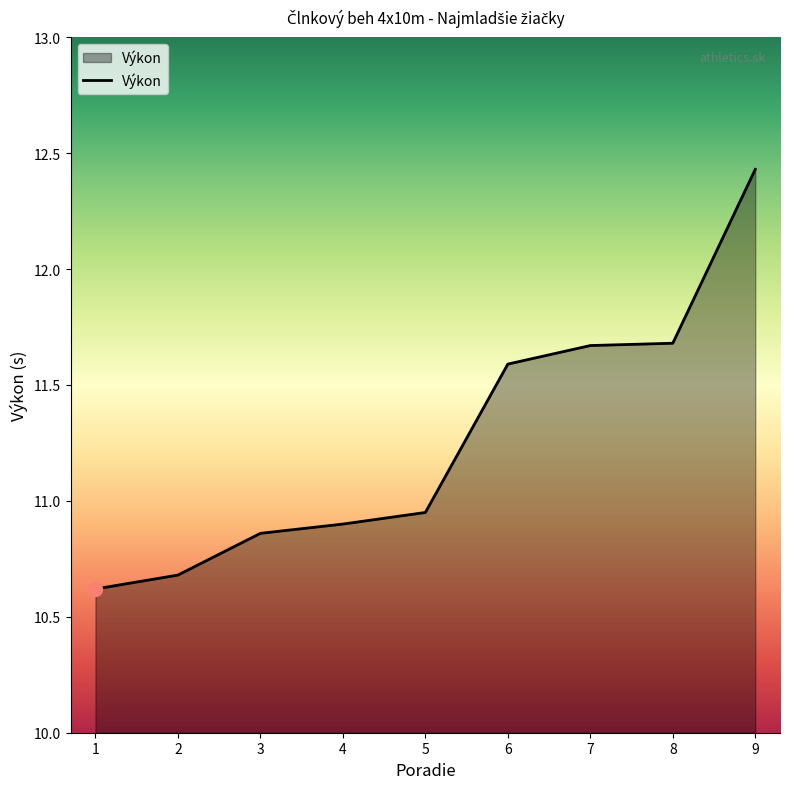

What is the maximum value shown in the chart?

12.4